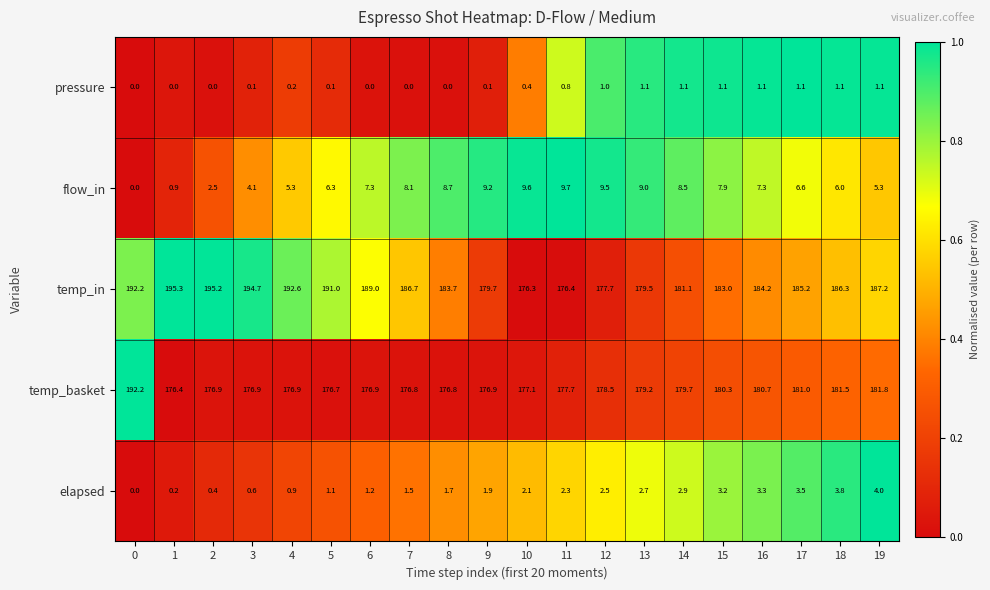

What is the difference between the highest and lowest values at 3?

194.6